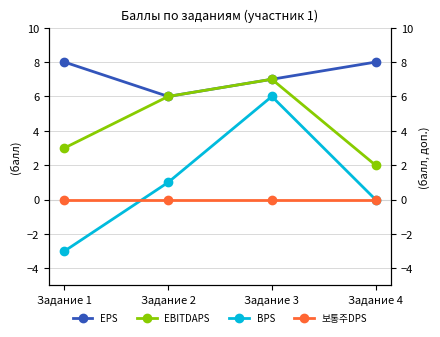

Is the value of EPS at Задание 3 greater than the value of 보통주DPS at Задание 2?

Yes